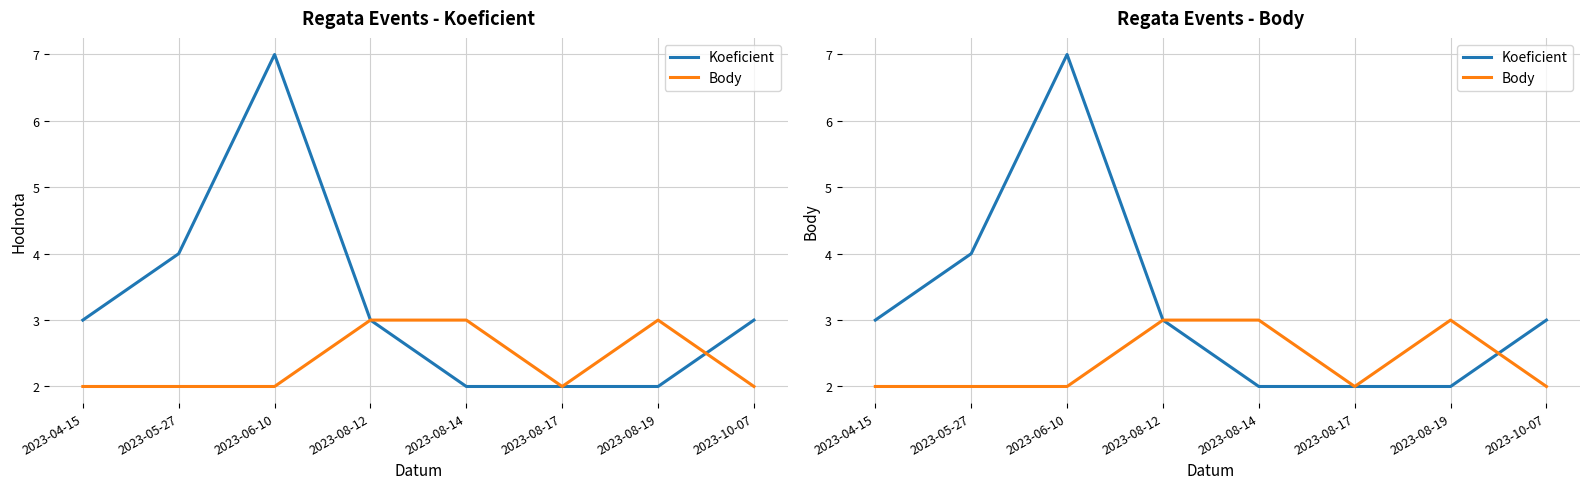

How many intersections are there between Body and Koeficient?

1